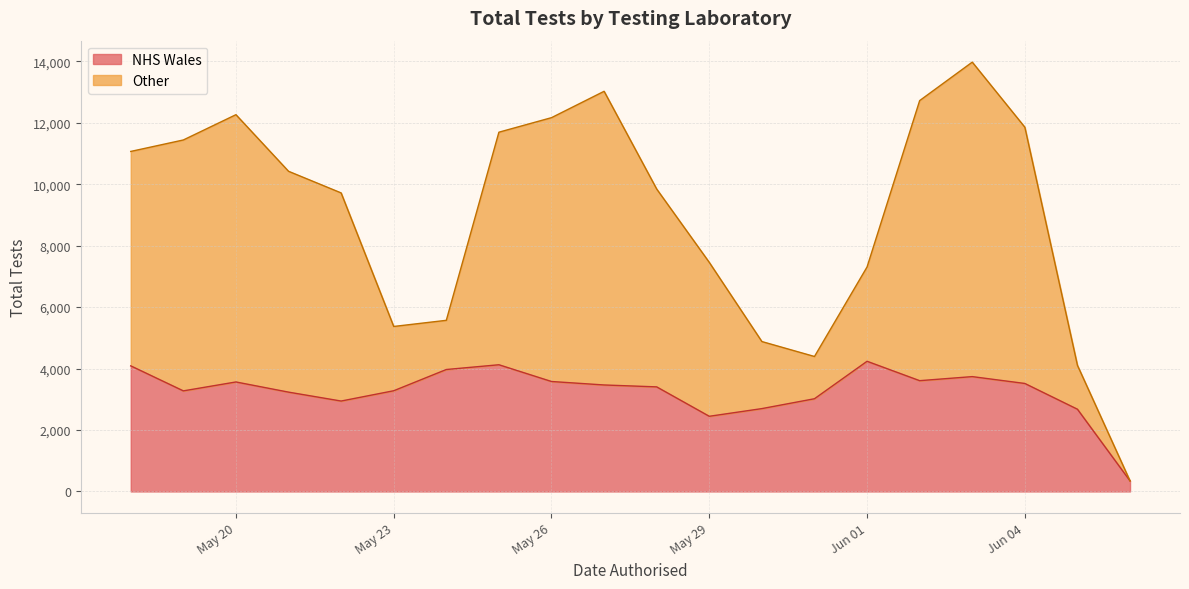

What is the spread (max minus min) of values at 2021-05-30?

514